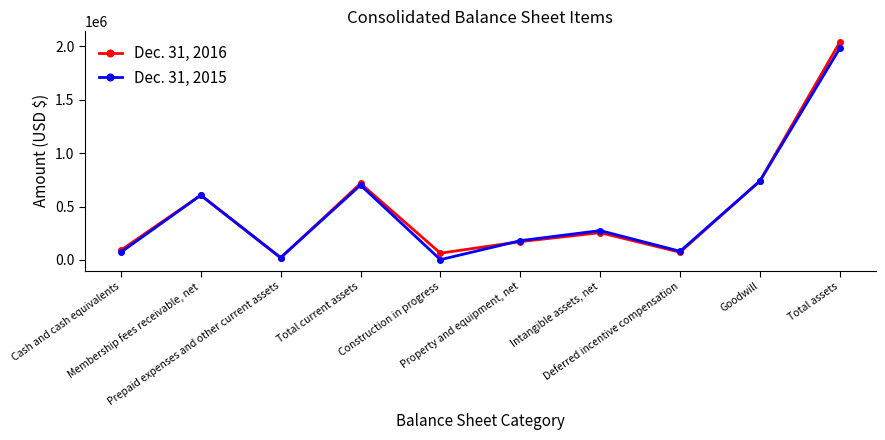

Where does the Dec. 31, 2016 series first go above 255053?

Membership fees receivable, net